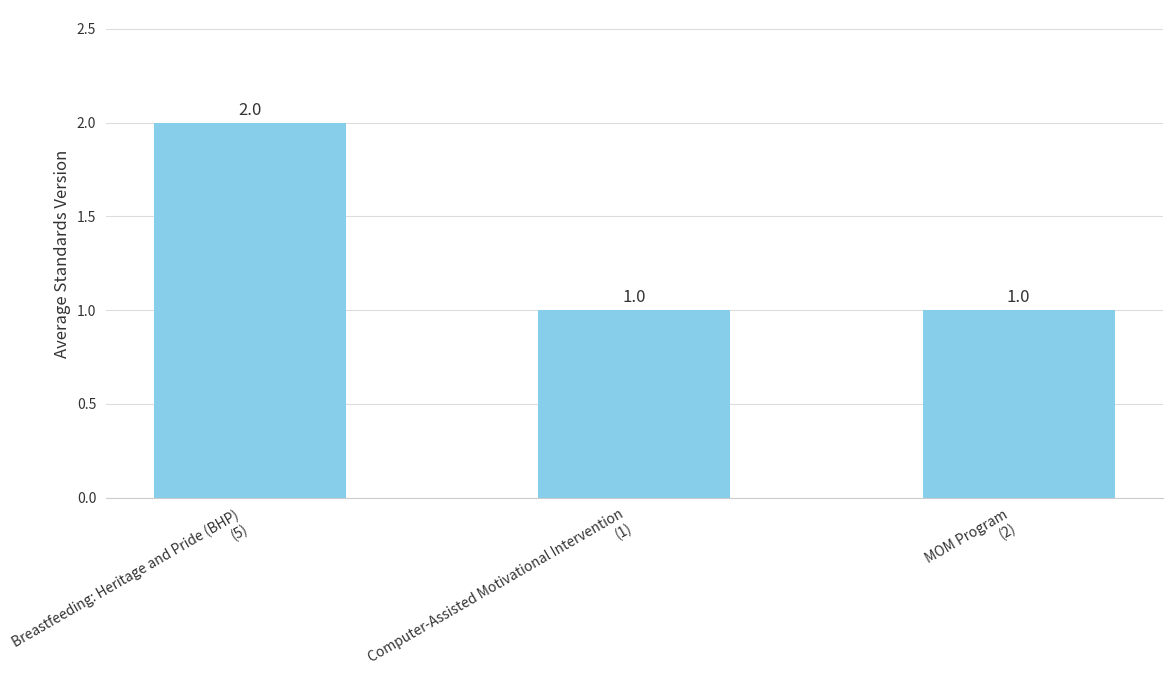

What is the value of the 2nd bar from the left?

1